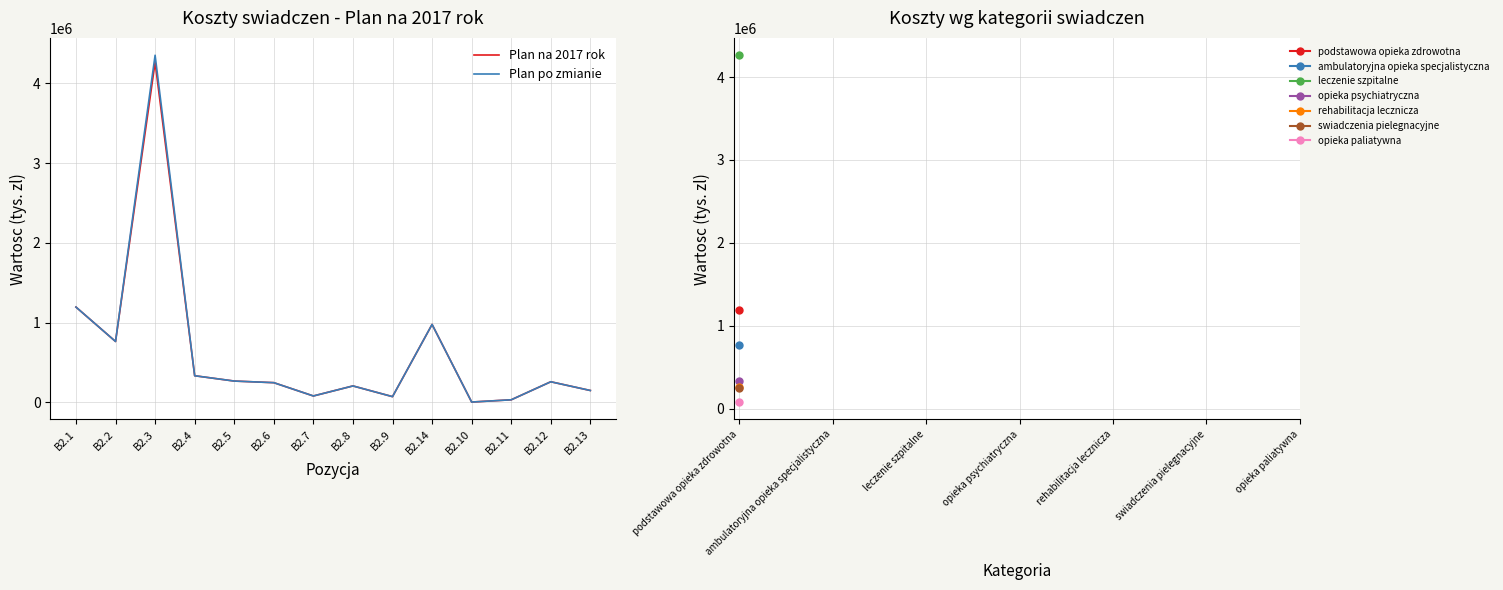

Is the value of Plan na 2017 rok at B2.5 greater than the value of Plan po zmianie at B2.10?

Yes